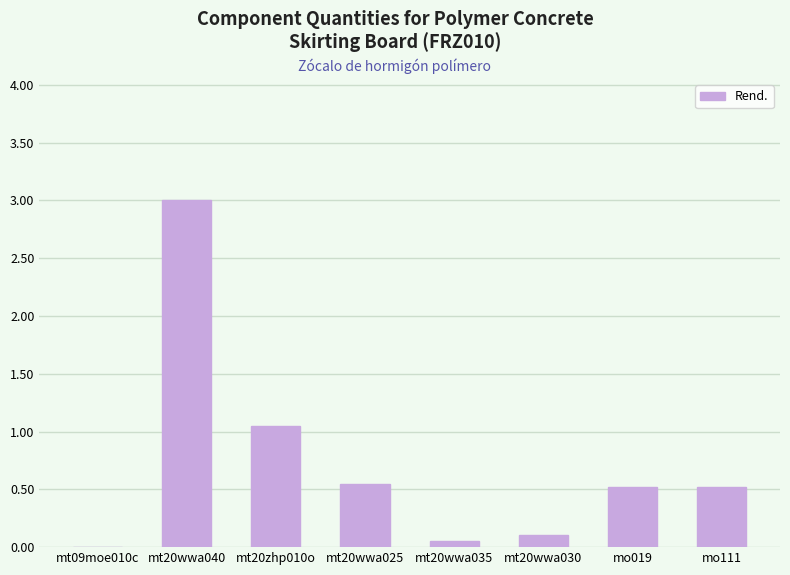

What is the approximate value at mo111?

0.5